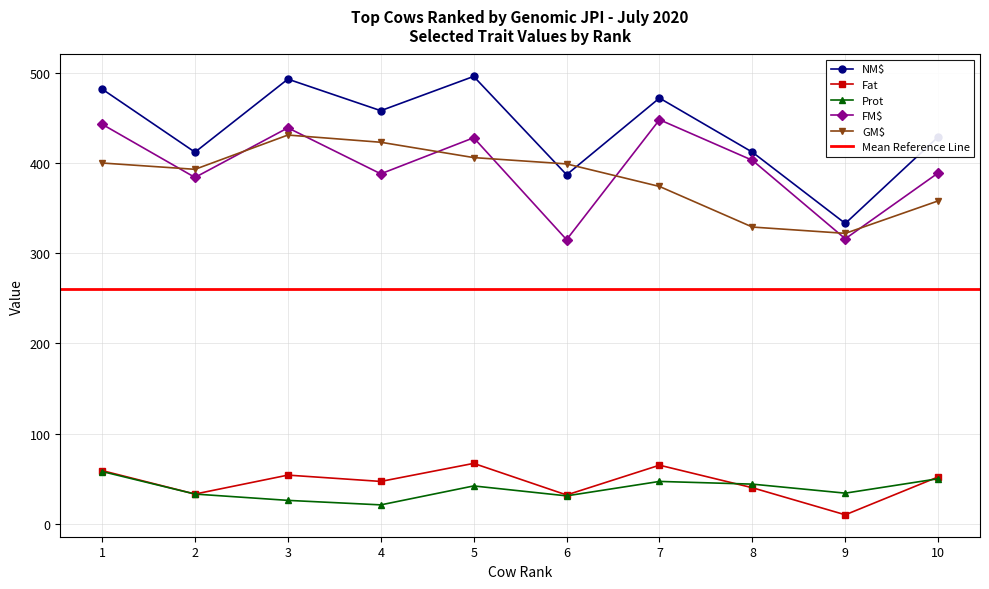

How many lines are shown in the chart?

5